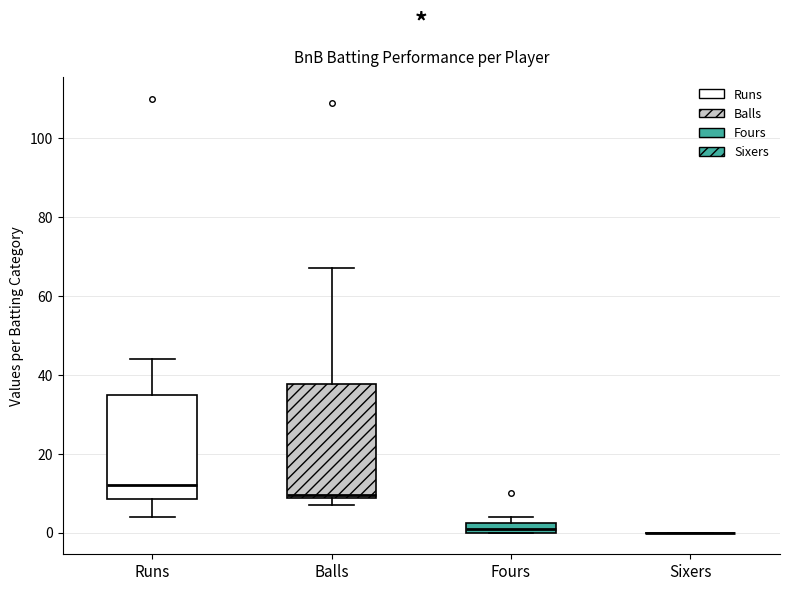

Which box is the tallest, from its lower edge to its upper edge?

Balls